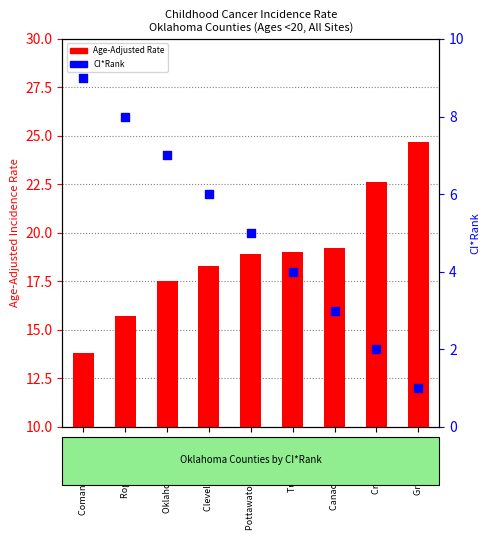

At how many categories does at least one series exceed 20?

2